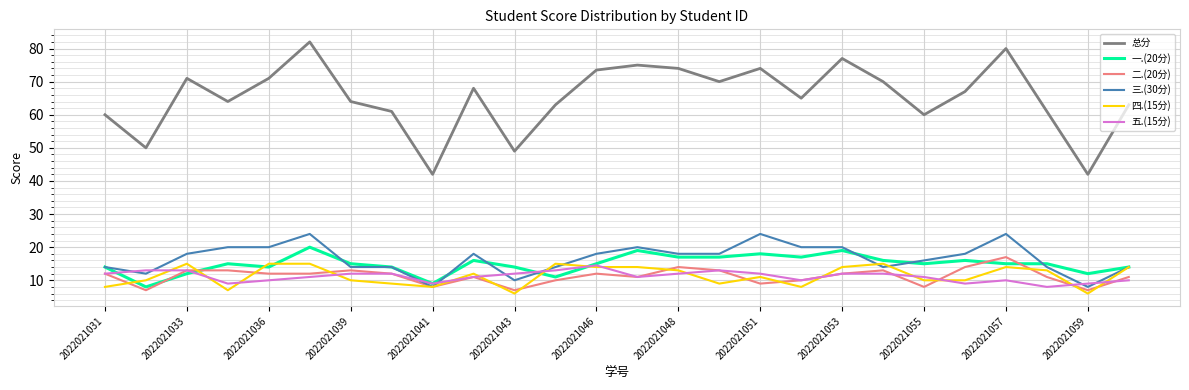

What is the maximum value for 二.(20分)?

17.0